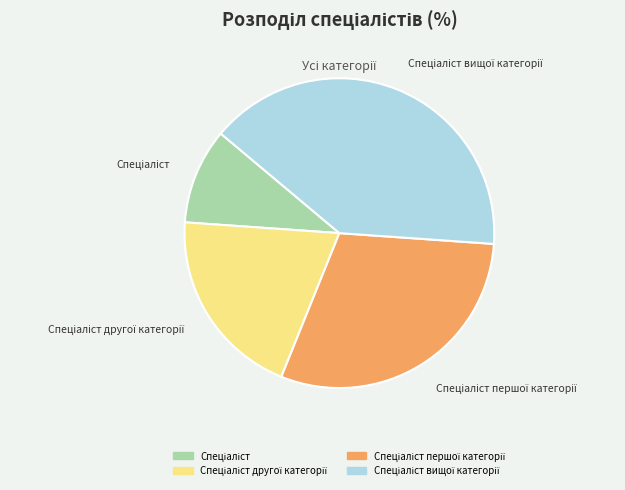

Is there any slice that represents more than half of the pie?

No